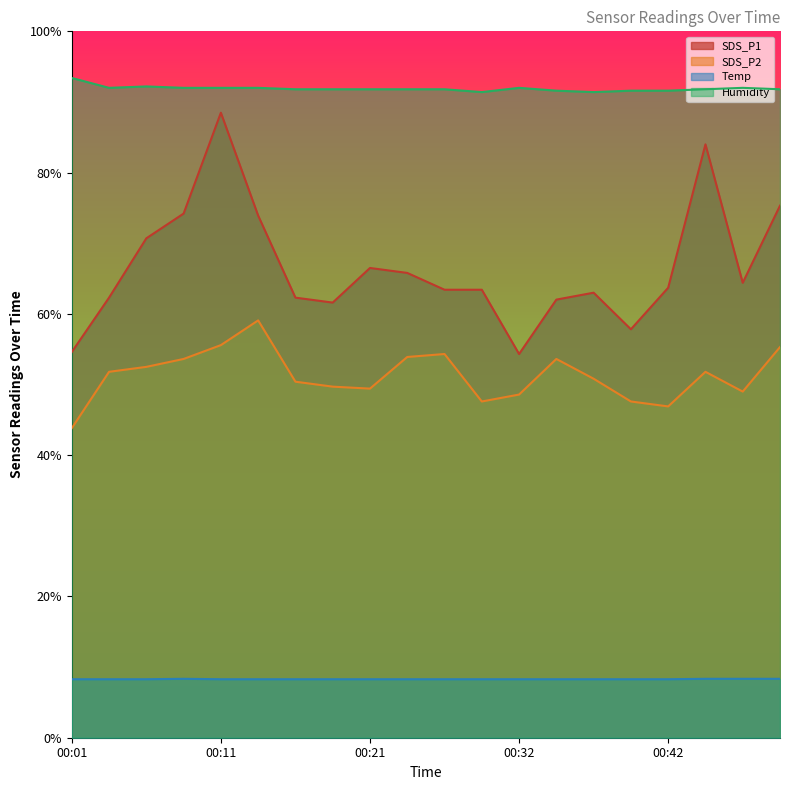

Rank the series by their maximum value, from lowest to highest.

Temp, SDS_P2, SDS_P1, Humidity